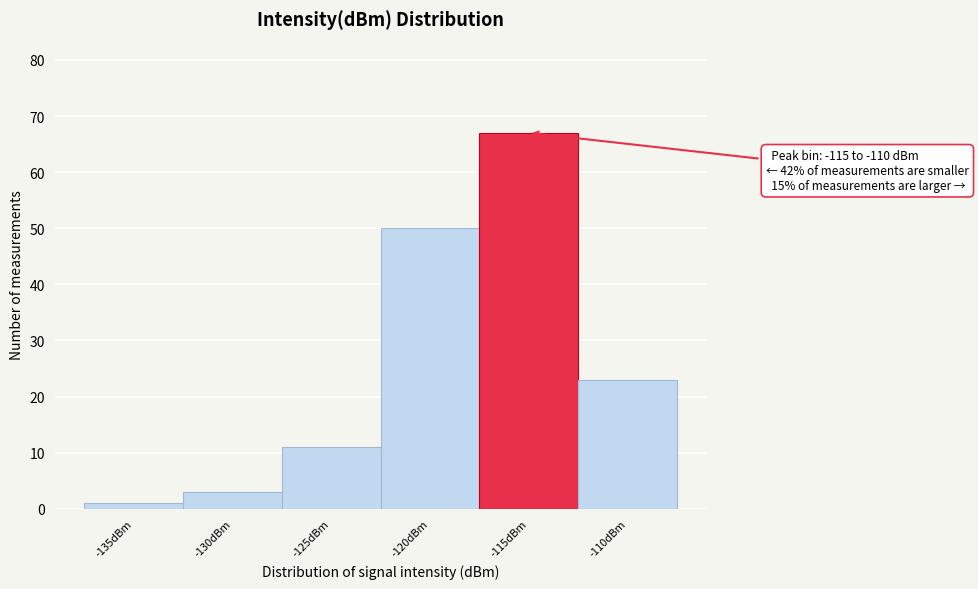

Reading right to left, extract all data points from this chart.

23	67	50	11	3	1